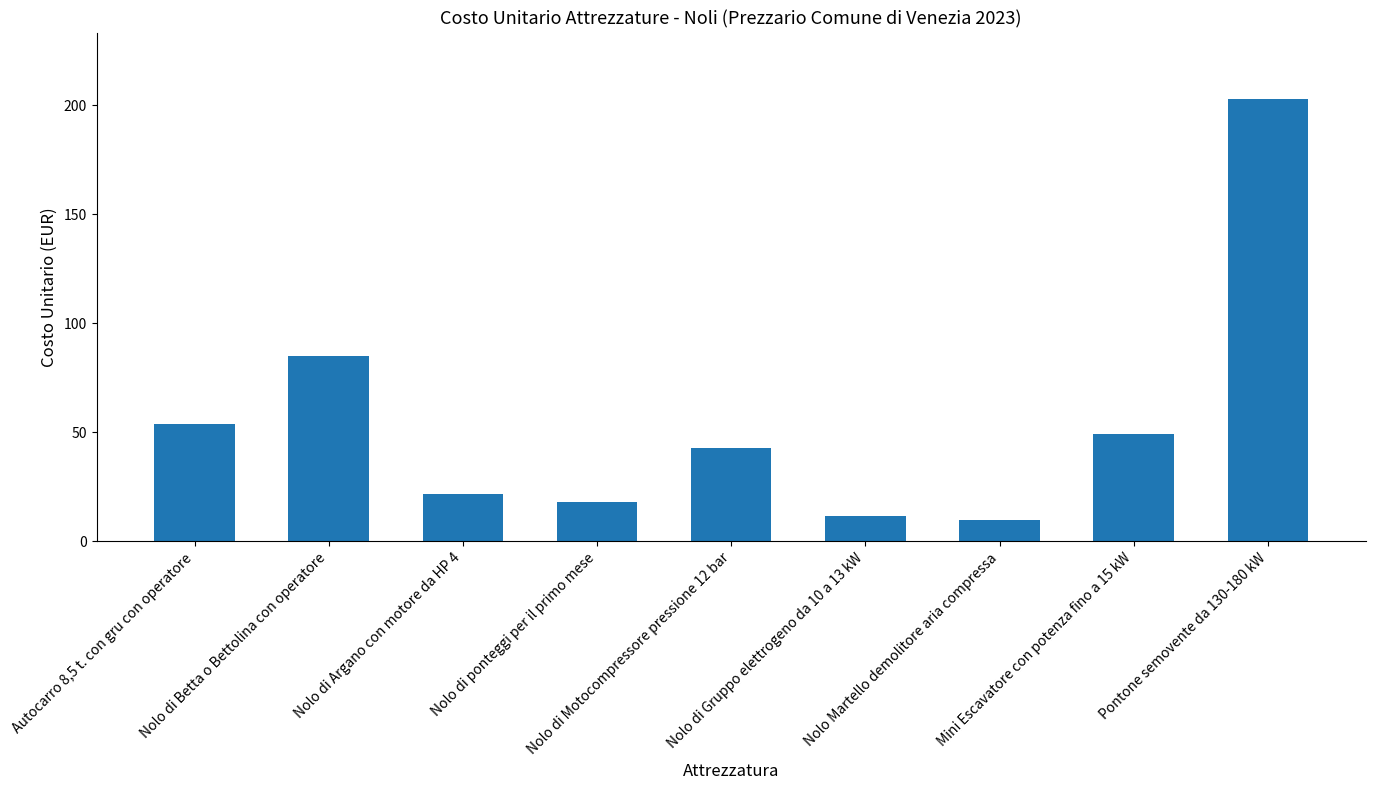

At which category does the chart reach its peak across all series?

Pontone semovente da 130-180 kW